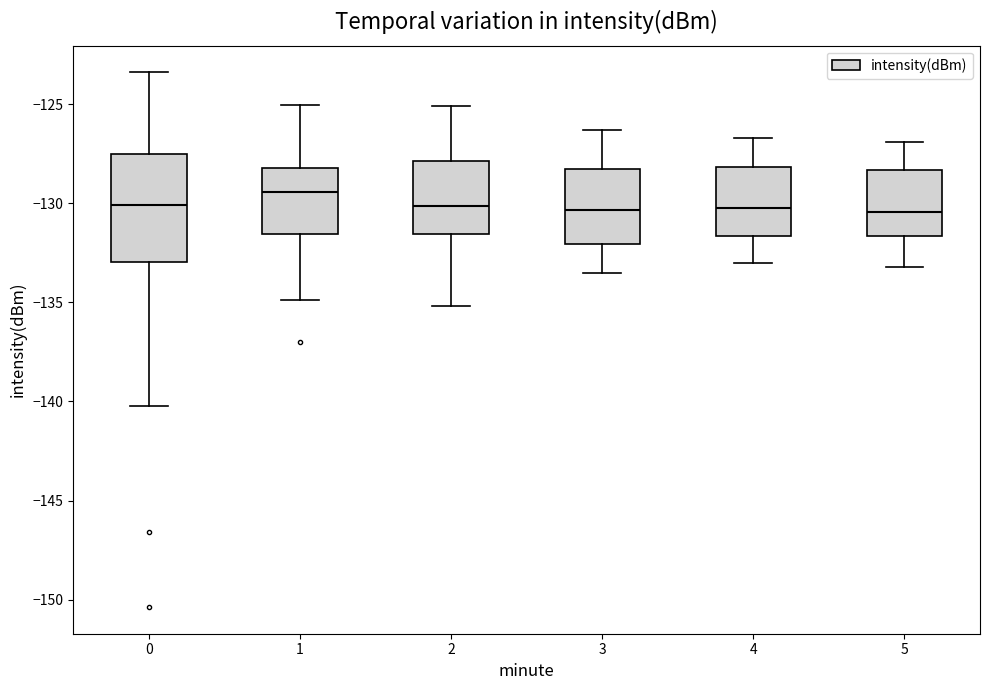

Where does the upper whisker of the box at x = 4 end on the y-axis? The values are not printed on the chart, so give them approximately, as read against the axis.

-126.5